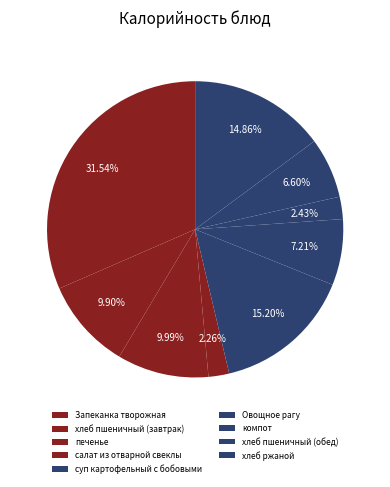

Count the number of slices in the pie.

9